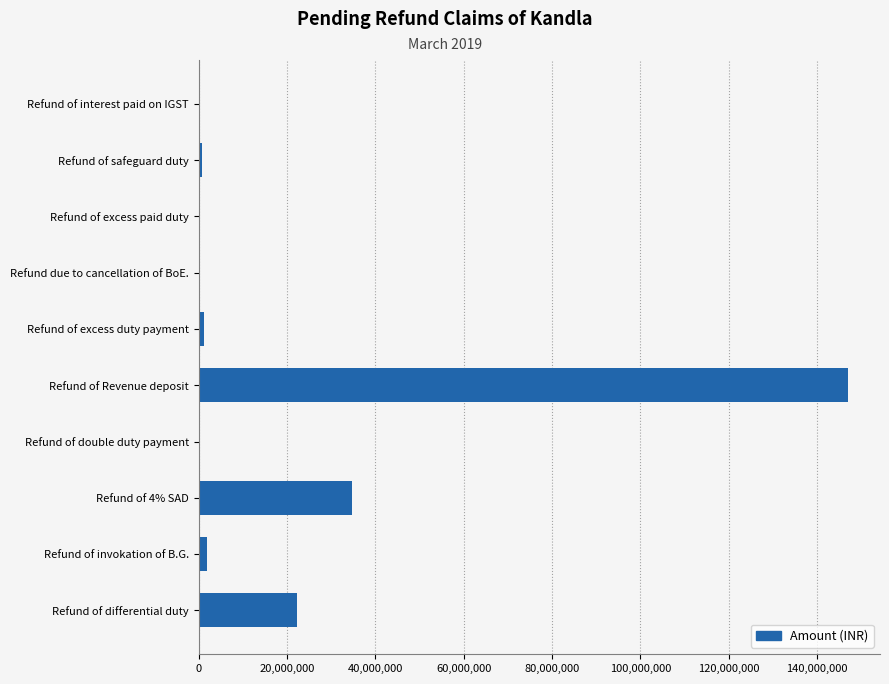

Is it true that the value at Refund of Revenue deposit is 146908882?

True